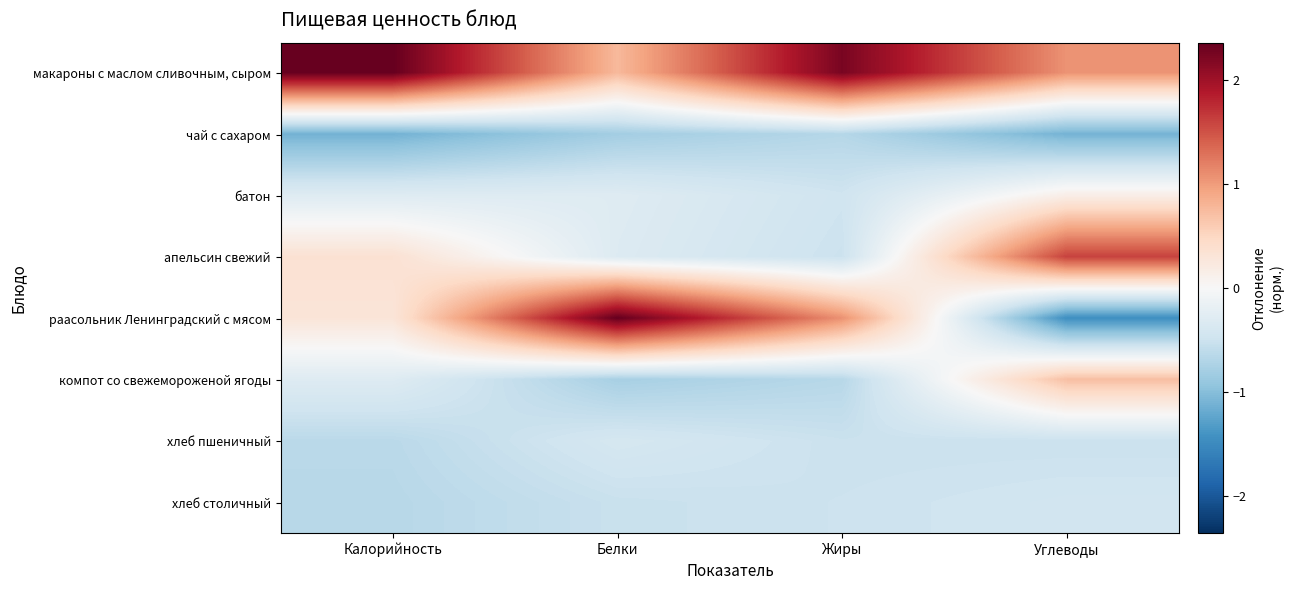

Reading left to right, list all the values displayed in this chart.

макароны с маслом сливочным, сыром: Калорийность=2.4	Белки=0.8	Жиры=2.2	Углеводы=1.1
чай с сахаром: Калорийность=-1.1	Белки=-0.8	Жиры=-0.7	Углеводы=-1.1
батон: Калорийность=-0.3	Белки=-0.3	Жиры=-0.5	Углеводы=0.2
апельсин свежий: Калорийность=0.4	Белки=-0.3	Жиры=-0.5	Углеводы=1.6
раасольник Ленинградский с мясом: Калорийность=0.3	Белки=2.4	Жиры=1.1	Углеводы=-1.4
компот со свежемороженой ягоды: Калорийность=-0.3	Белки=-0.8	Жиры=-0.7	Углеводы=0.7
хлеб пшеничный: Калорийность=-0.6	Белки=-0.4	Жиры=-0.5	Углеводы=-0.5
хлеб столичный: Калорийность=-0.7	Белки=-0.5	Жиры=-0.5	Углеводы=-0.5